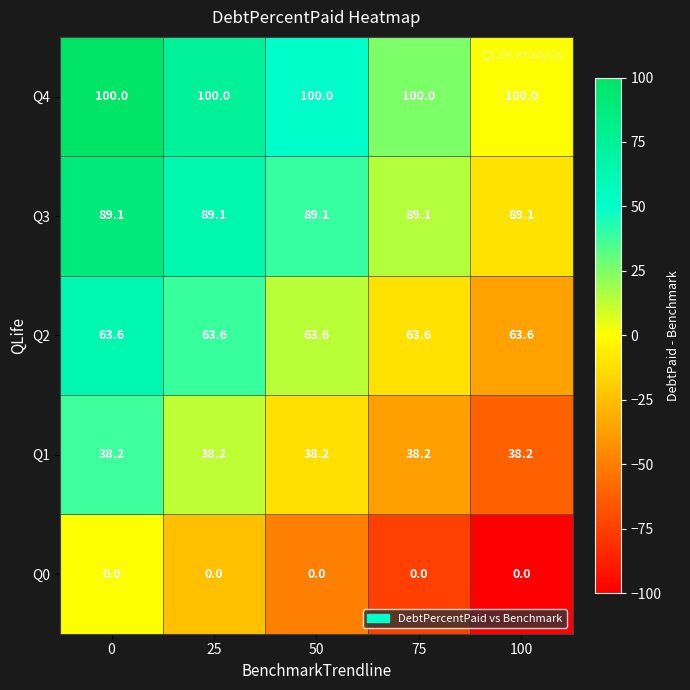

What is the spread (max minus min) of values at 25?

100.0